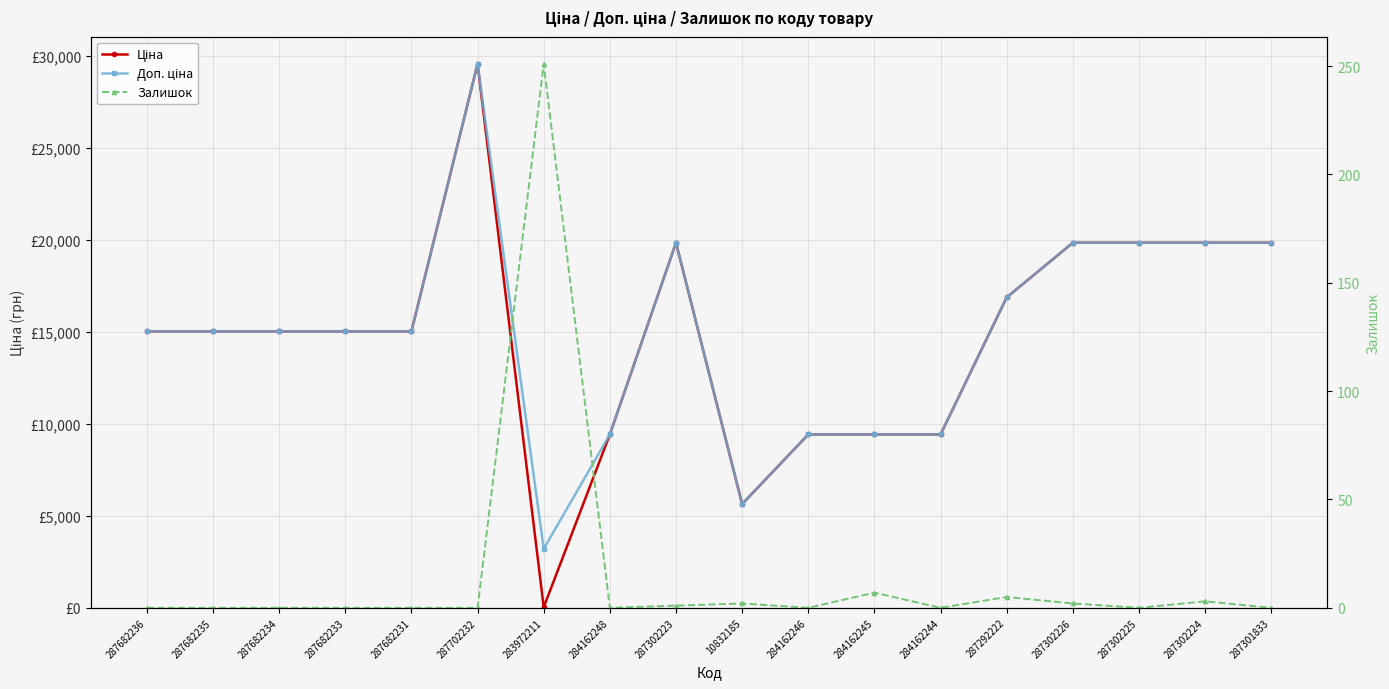

Which series changed the most between 287302225 and 287301833?

Ціна